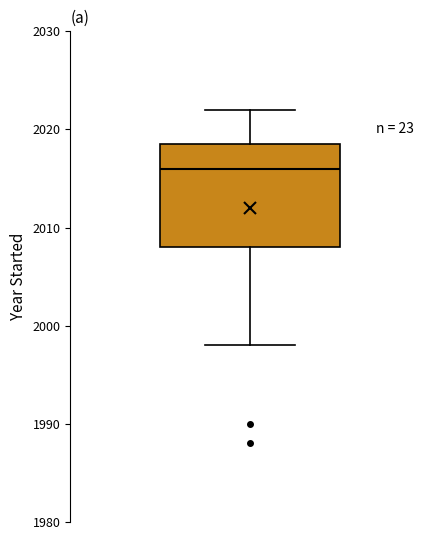

Read this box plot against the y-axis: the position of the median line, the range covered by the box, and the ends of both whiskers. The values are not printed on the chart, so give them approximately, as read against the axis.

median 2016, box 2008 to 2019, whiskers 1998 to 2022